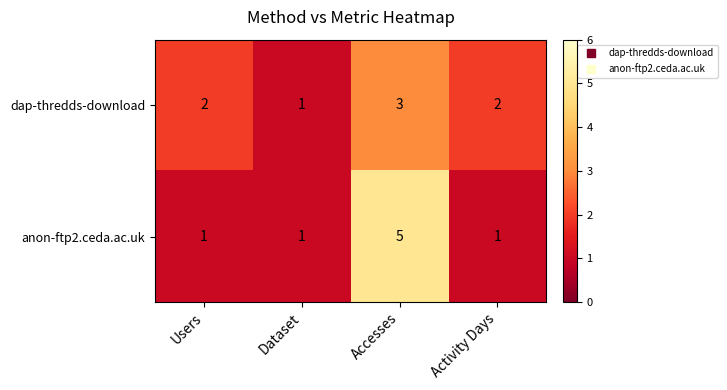

What is the sum of the dap-thredds-download values at Dataset and Accesses?

4